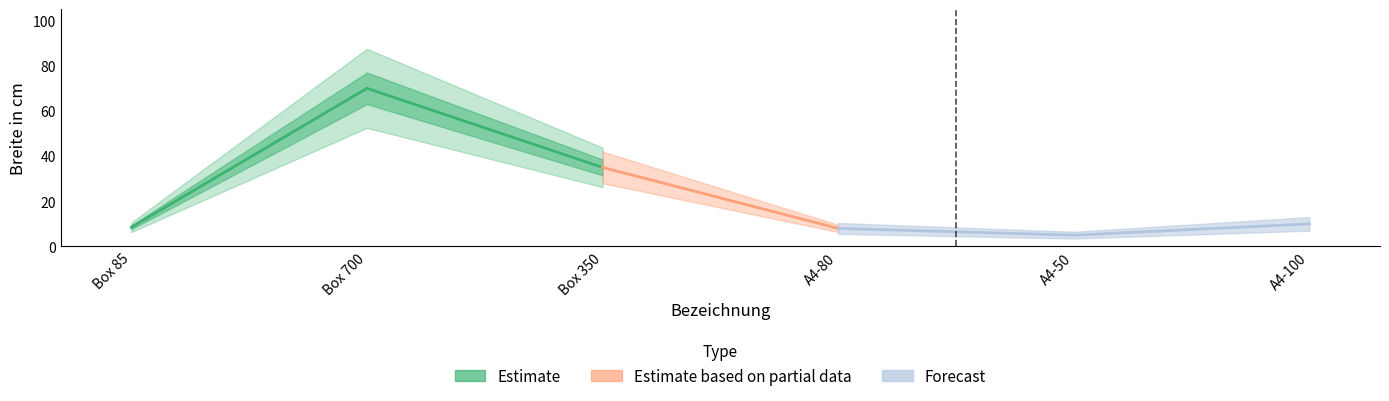

How many categories are shown in the chart?

6